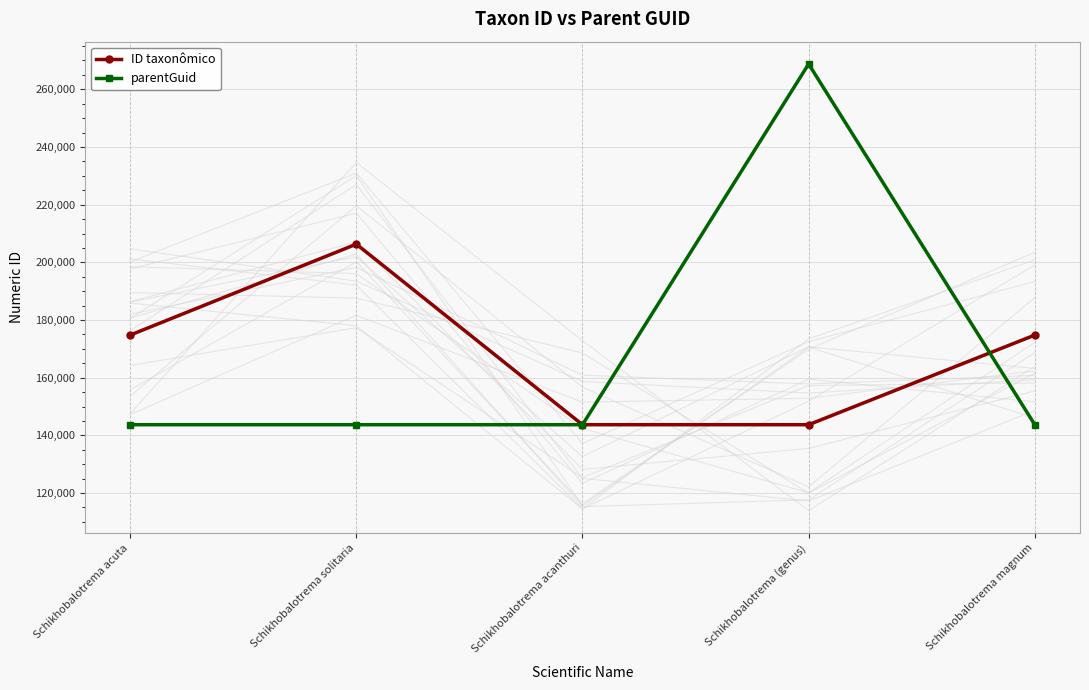

What is the label of the 3rd point from the left?

Schikhobalotrema acanthuri